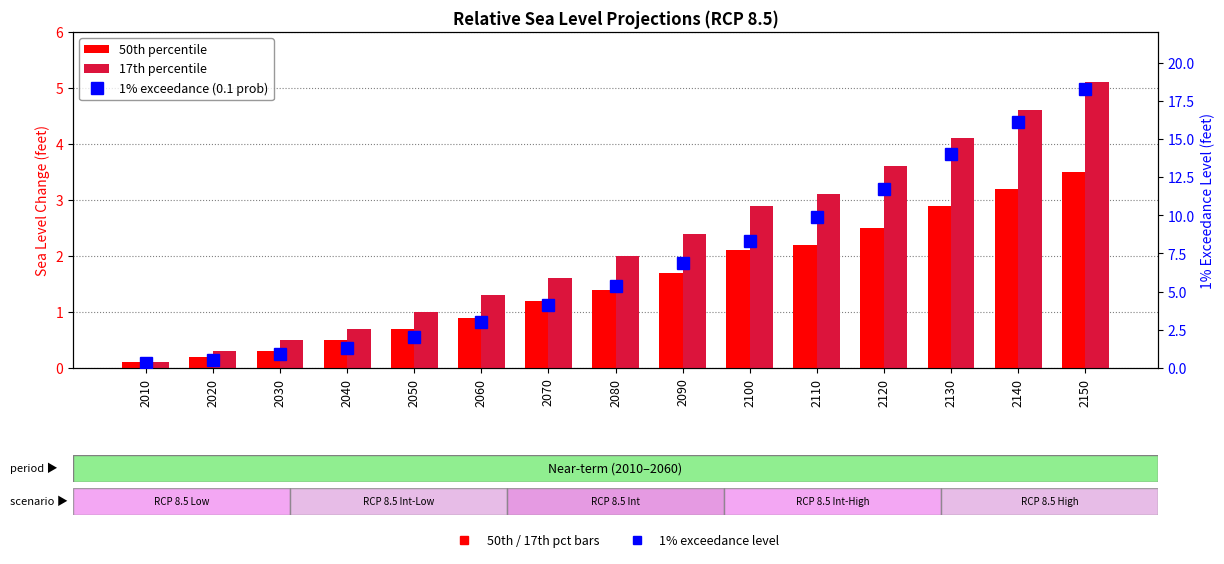

At which label is 1% exceedance (0.1 prob) closest to 9?

2100